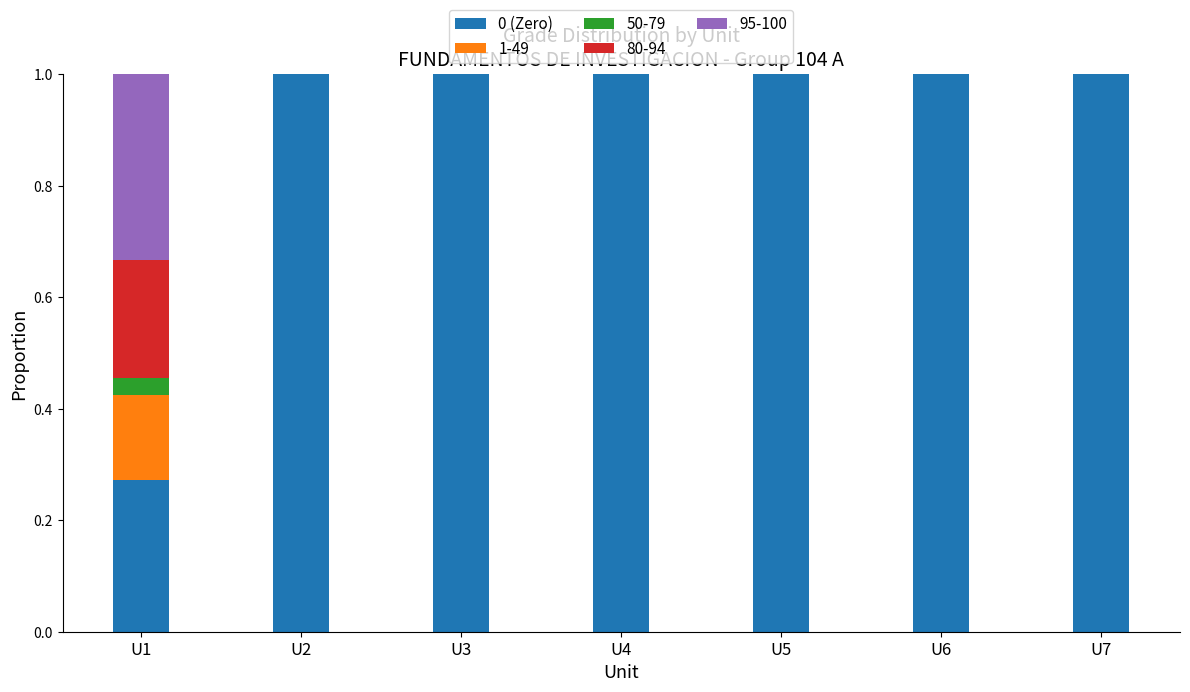

What is the sum of the 0 (Zero) values at U2 and U5?

2.0